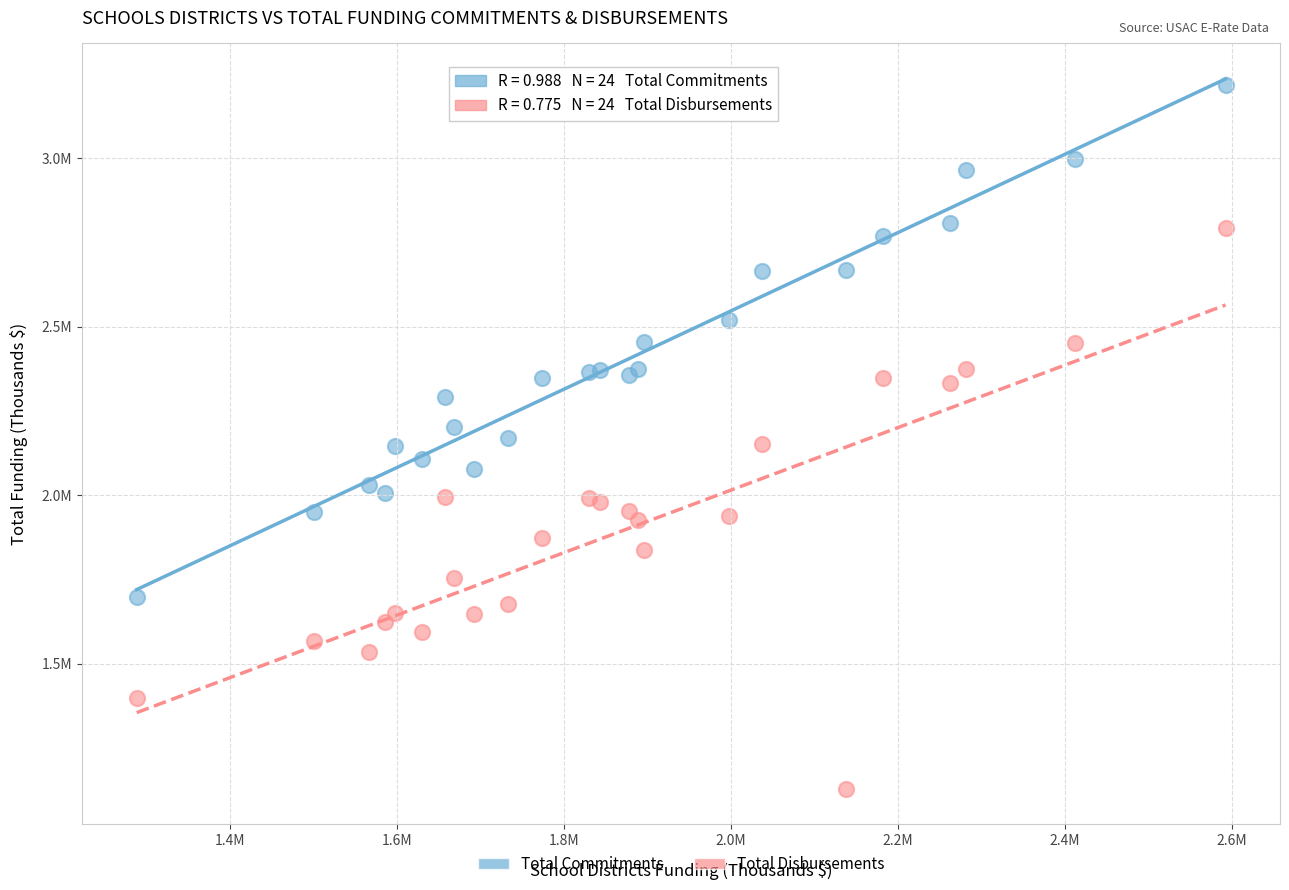

Which series has the widest spread of Y values?

Total Disbursements